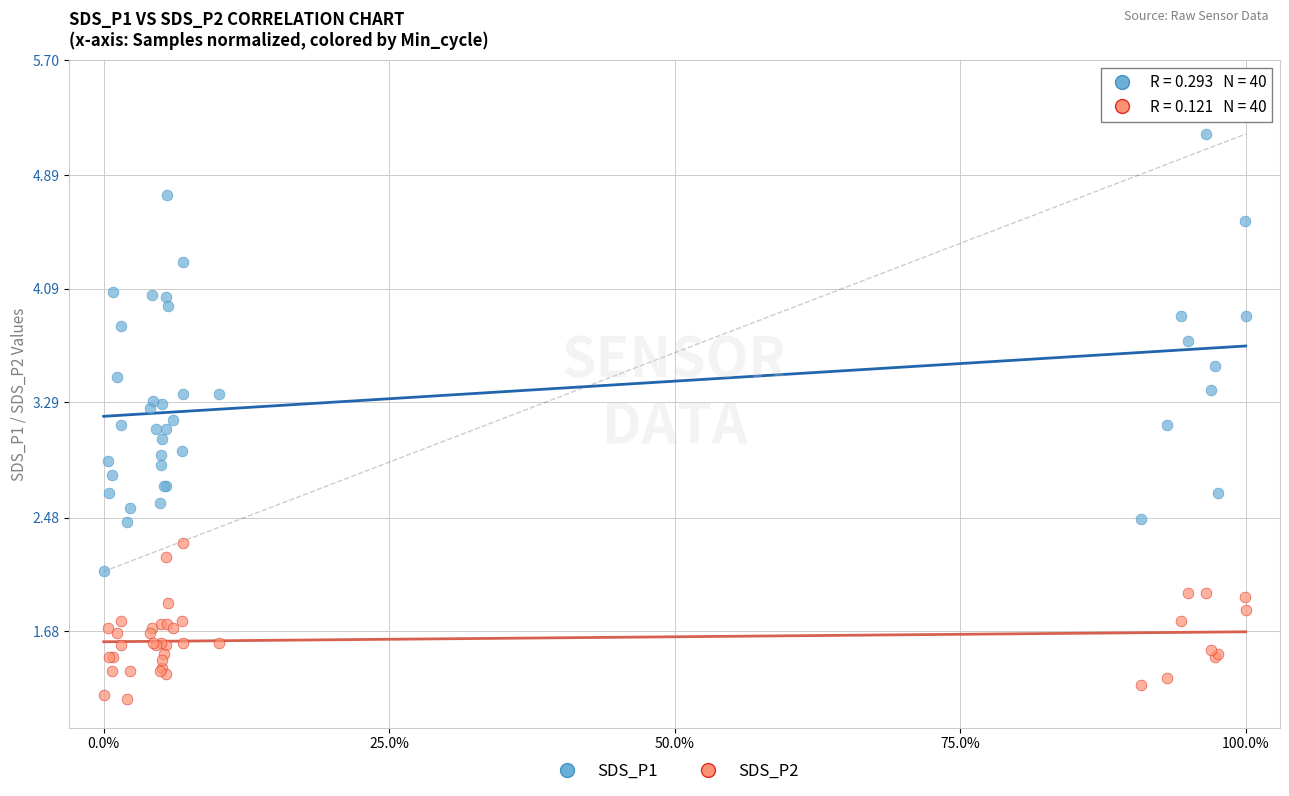

What are all the series names shown in the legend?

SDS_P1, SDS_P2